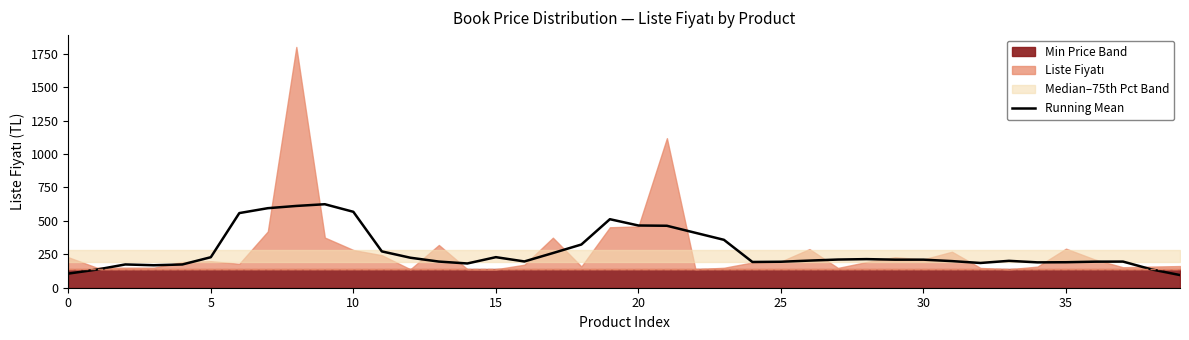

What is the value of the 12th point from the left?

271.5